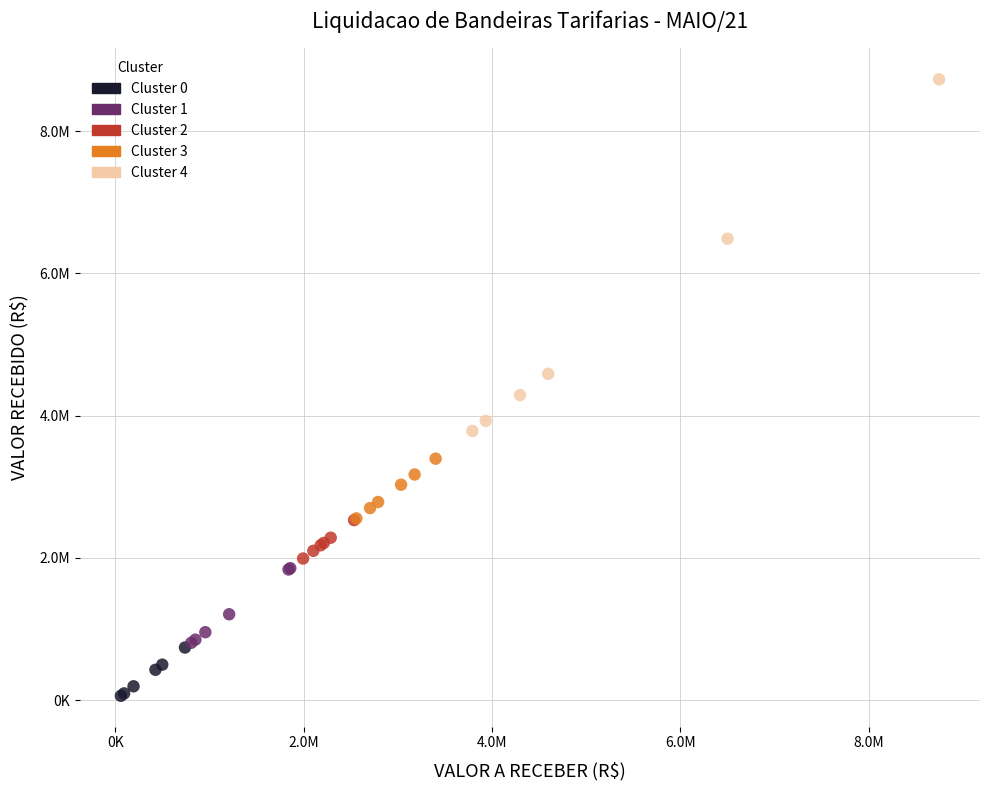

Which series contains the lowest Y value?

Cluster 0